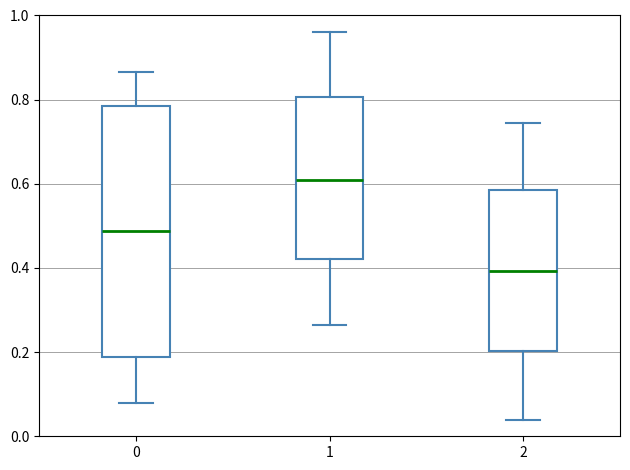

Which box is the tallest, from its lower edge to its upper edge?

0